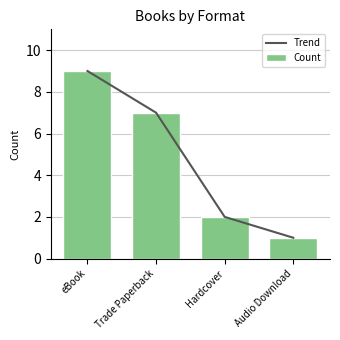

Where is Count nearest to the value 5?

Trade Paperback